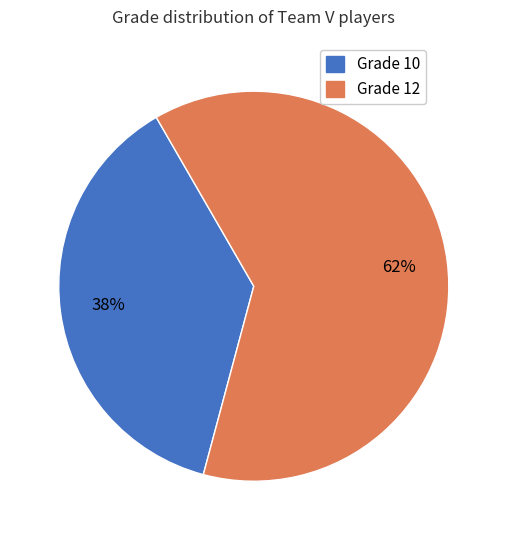

To the nearest percent, what is the average slice percentage?

50%